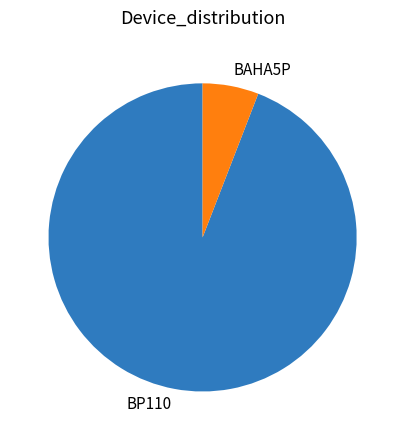

What is the majority slice?

BP110